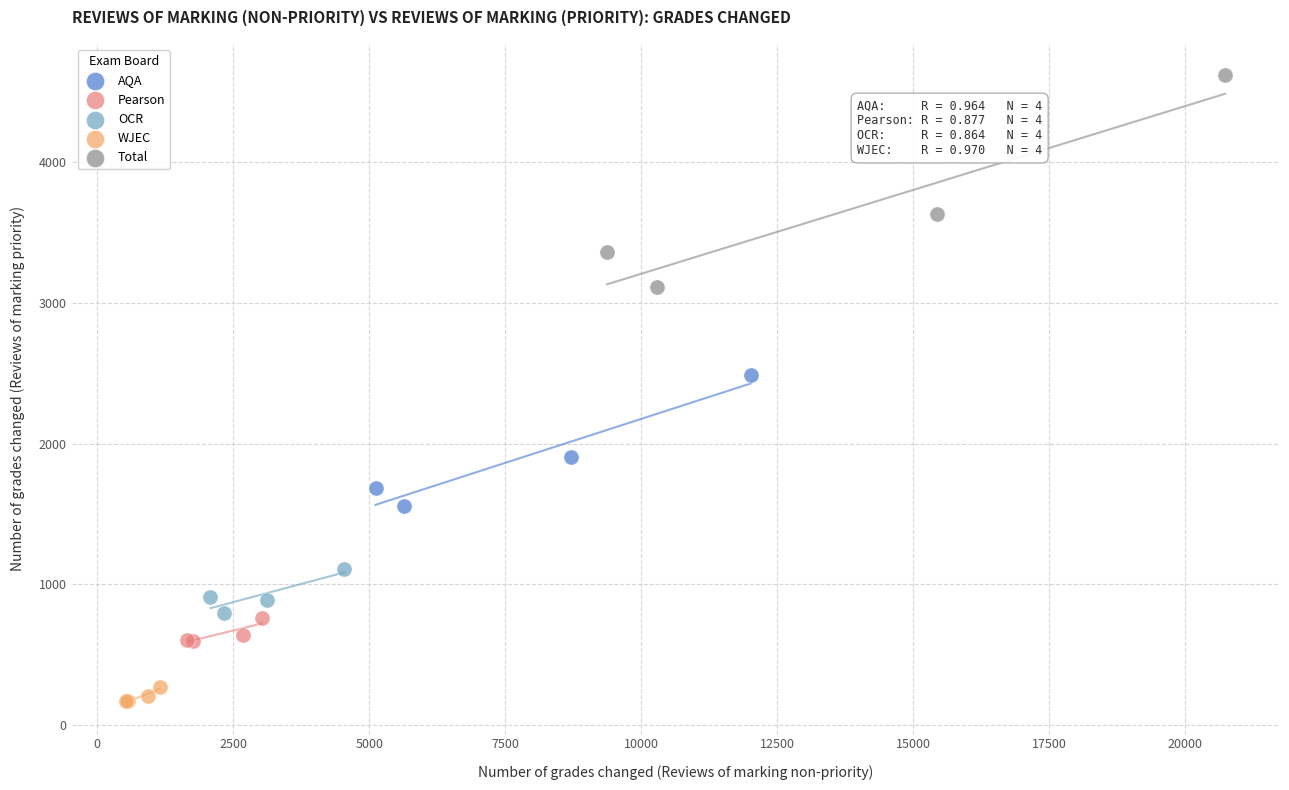

Which series has the widest spread of Y values?

Total